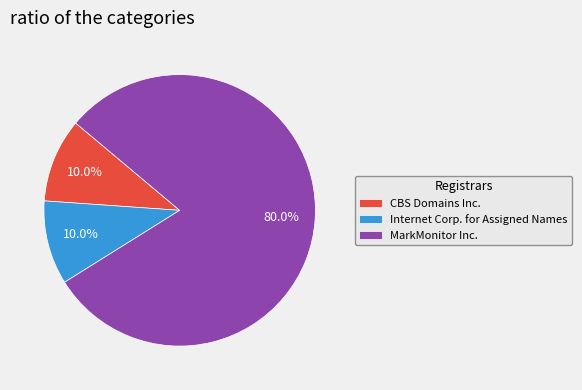

Which has a higher value, CBS Domains Inc. or MarkMonitor Inc.?

MarkMonitor Inc.